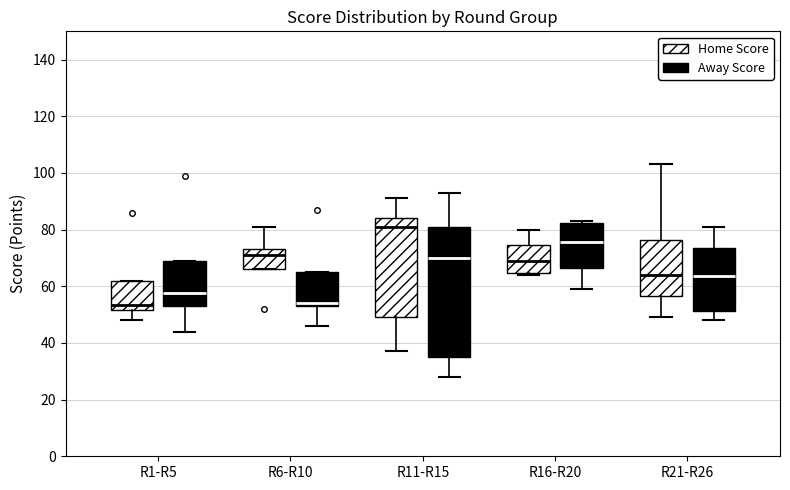

Where does the median line of the box for R1-R5 (Away Score) sit on the y-axis? The values are not printed on the chart, so give them approximately, as read against the axis.

58